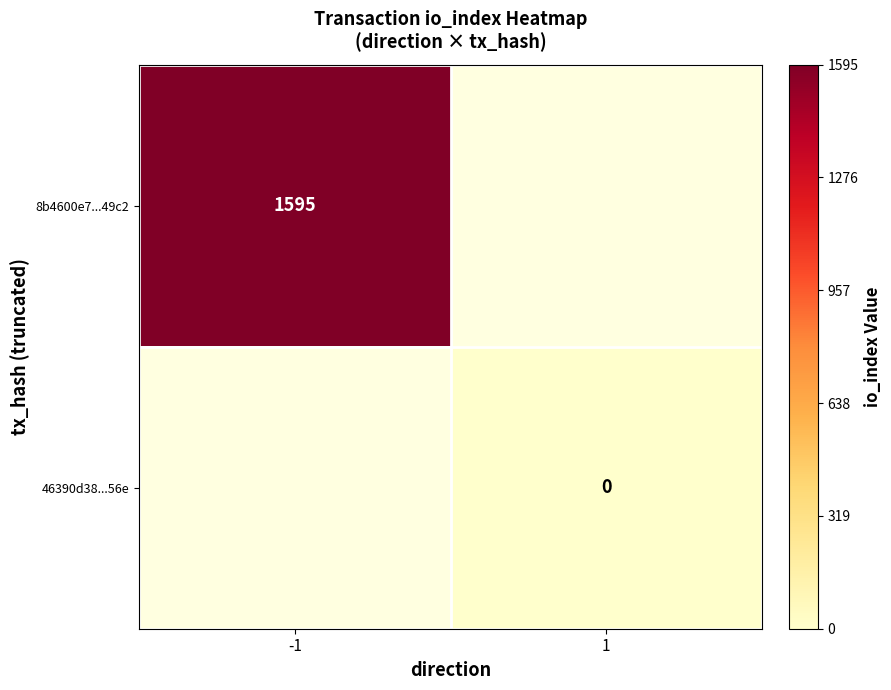

Which has a higher value, 1 or -1?

-1